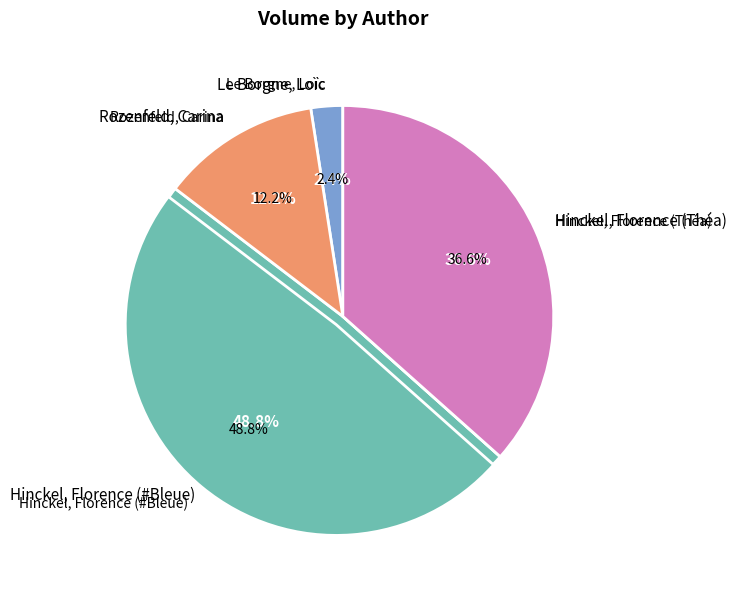

How many segments does this pie chart have?

4